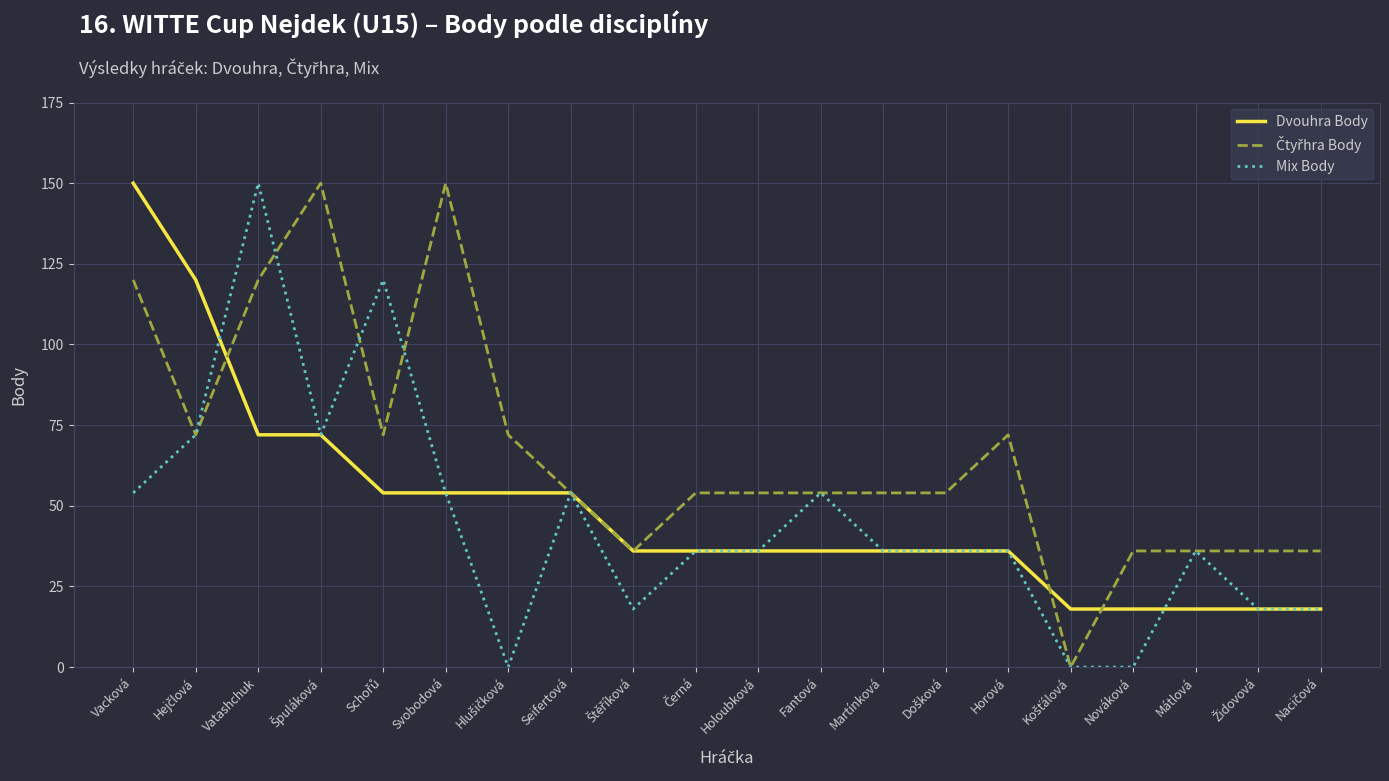

The Dvouhra Body series shows 54 at Svobodová. True or false?

True